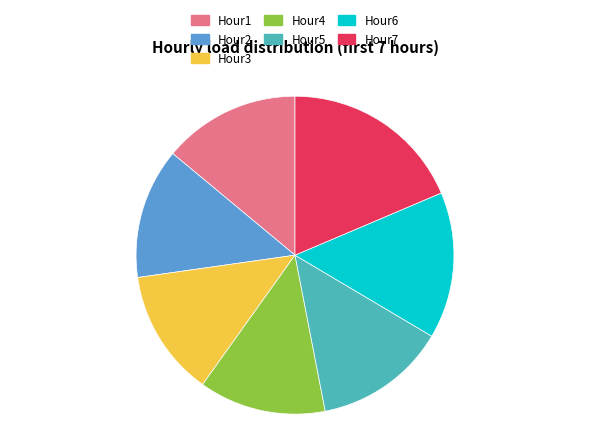

What is the largest slice in the pie chart?

Hour7